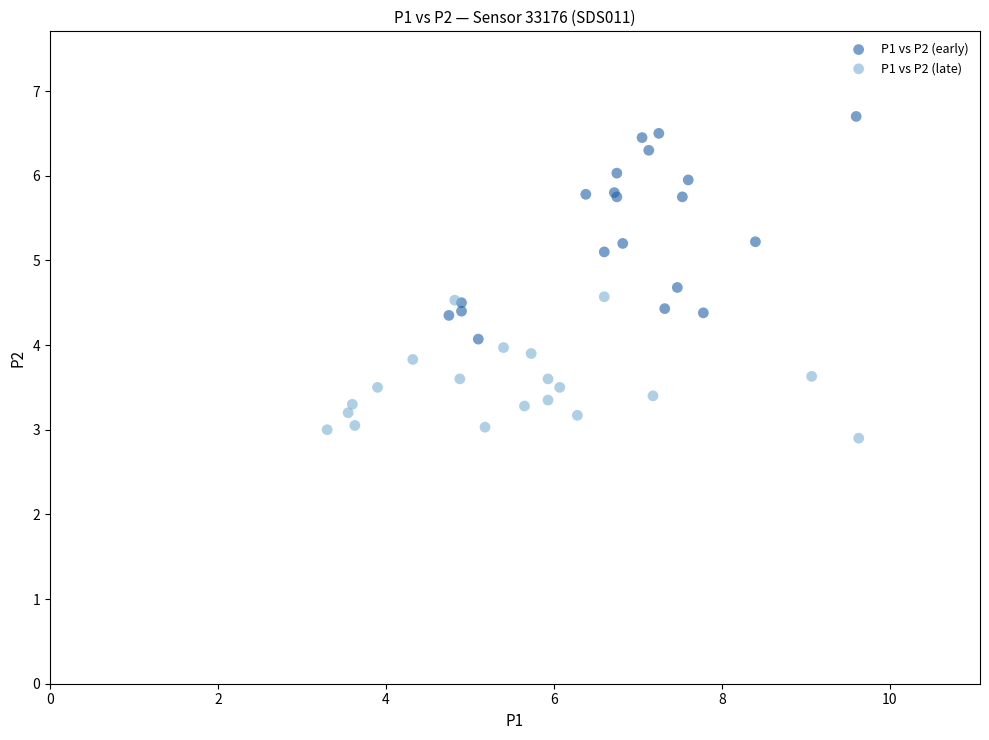

Which series contains the highest Y value?

P1 vs P2 (early)